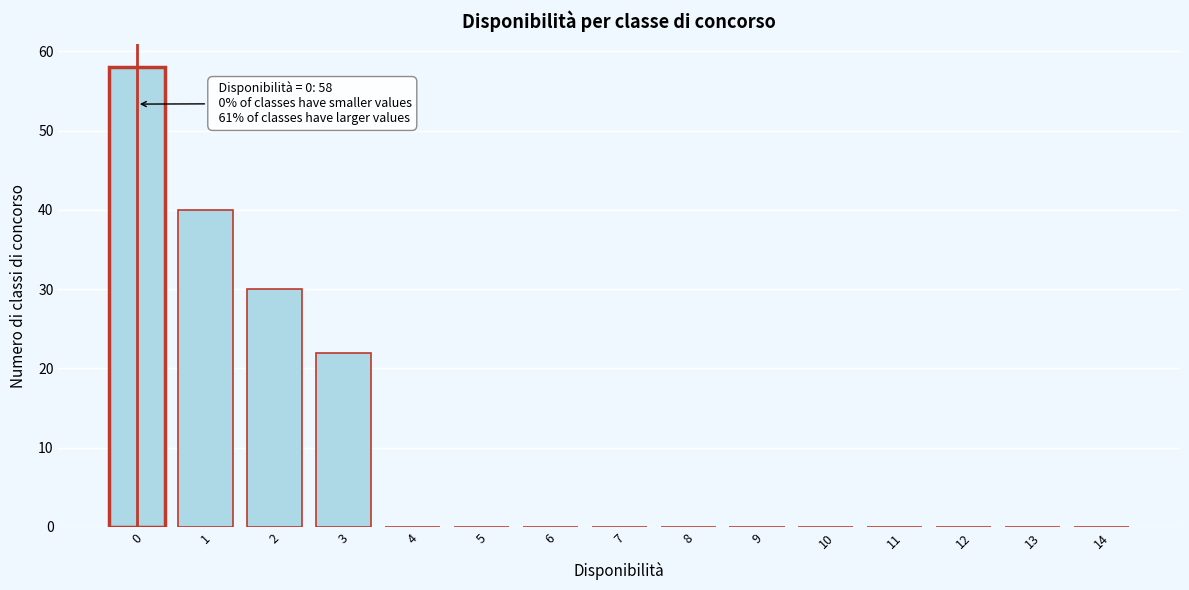

Reading right to left, extract all data points from this chart.

14=0	13=0	12=0	11=0	10=0	9=0	8=0	7=0	6=0	5=0	4=0	3=22	2=30	1=40	0=58